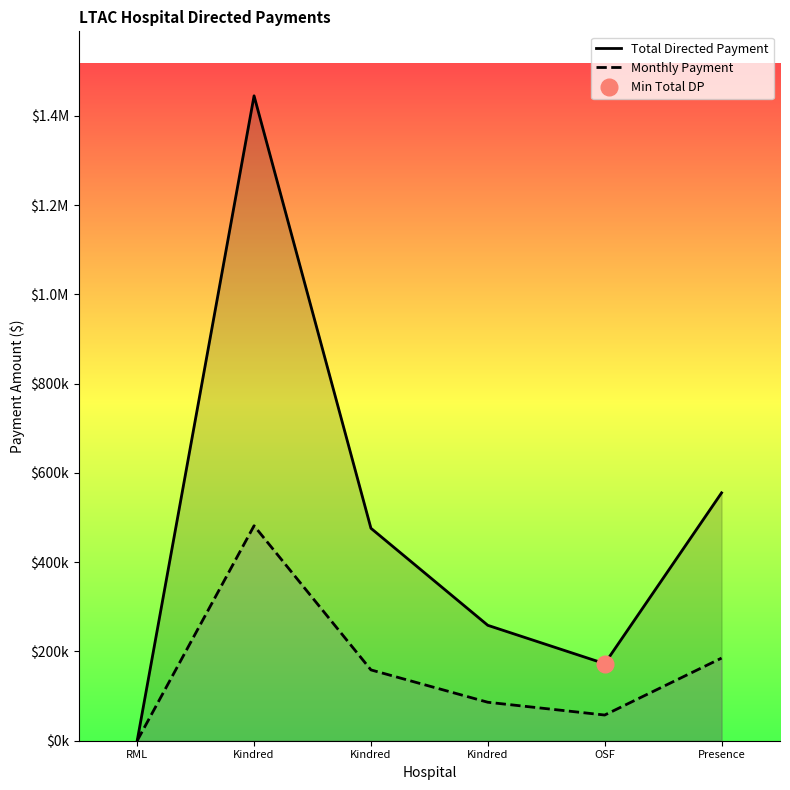

Does the chart have visible grid lines?

No